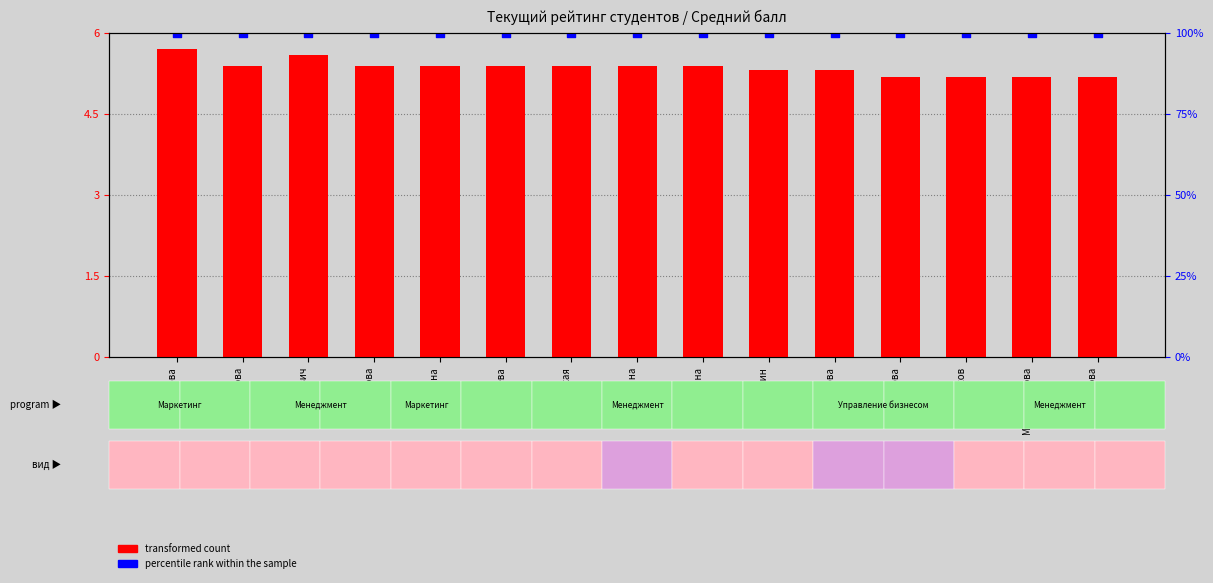

Which series reaches the maximum Y coordinate?

percentile rank within the sample